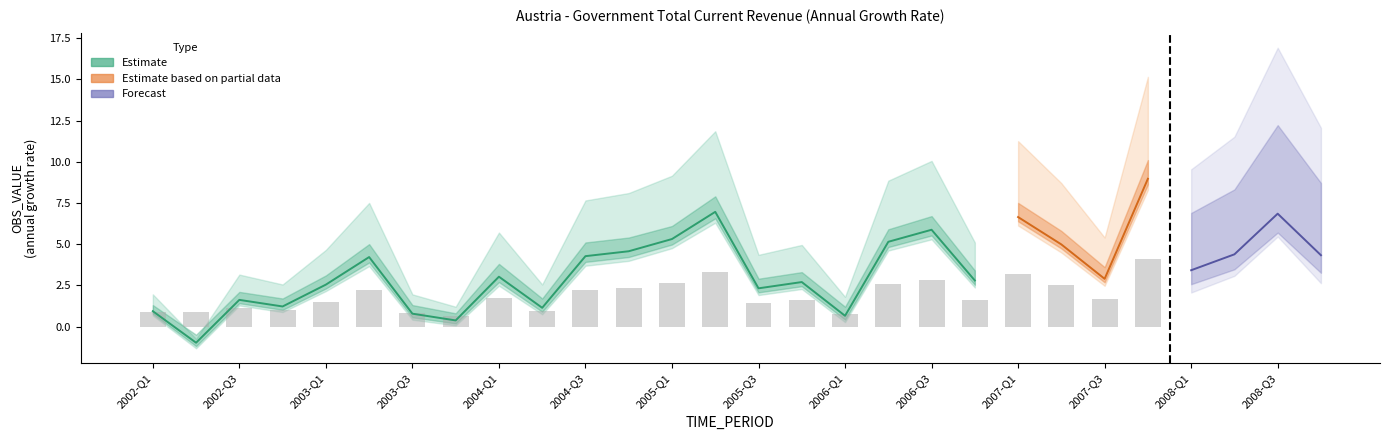

What is the difference between the Estimate values at 2005-Q3 and 2002-Q3?

0.7